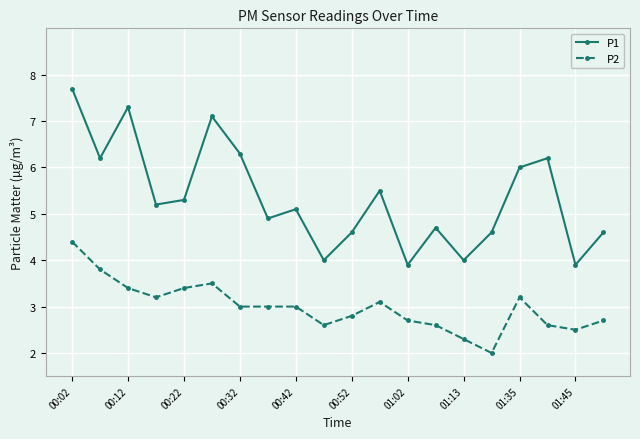

In P1, how many points are higher than both neighbors (excluding endpoints)?

6